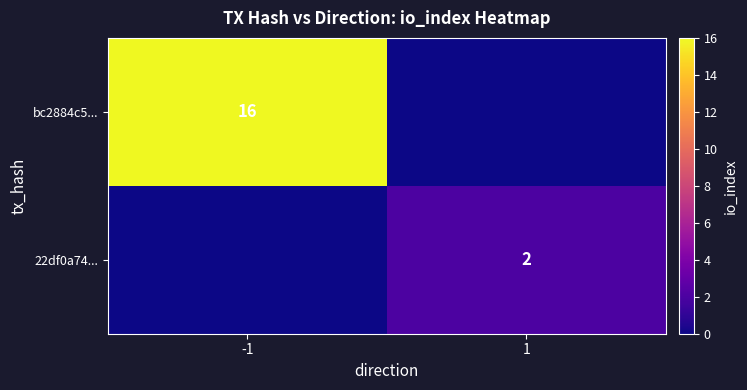

Is it true that 22df0a74... equals 2 at 1?

True